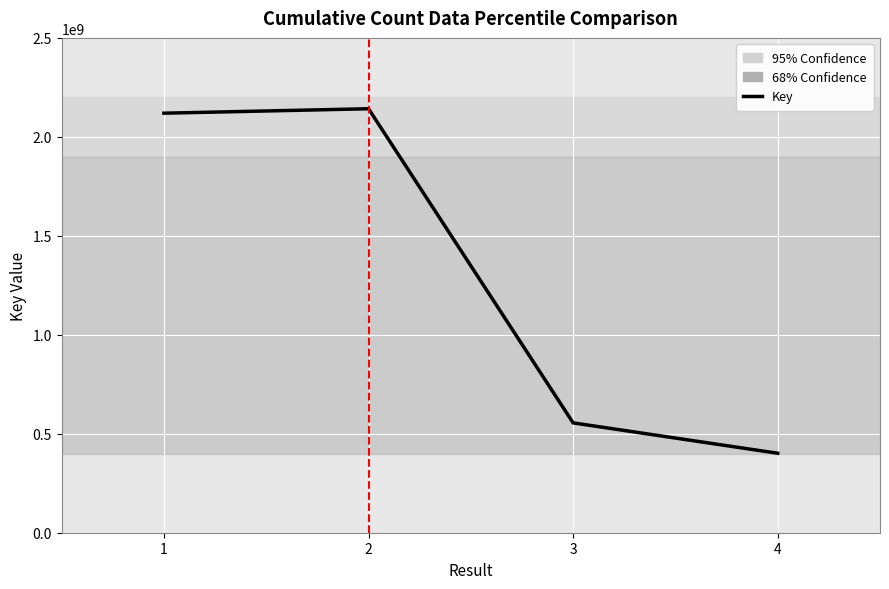

What is the sum of all values?

5218096756